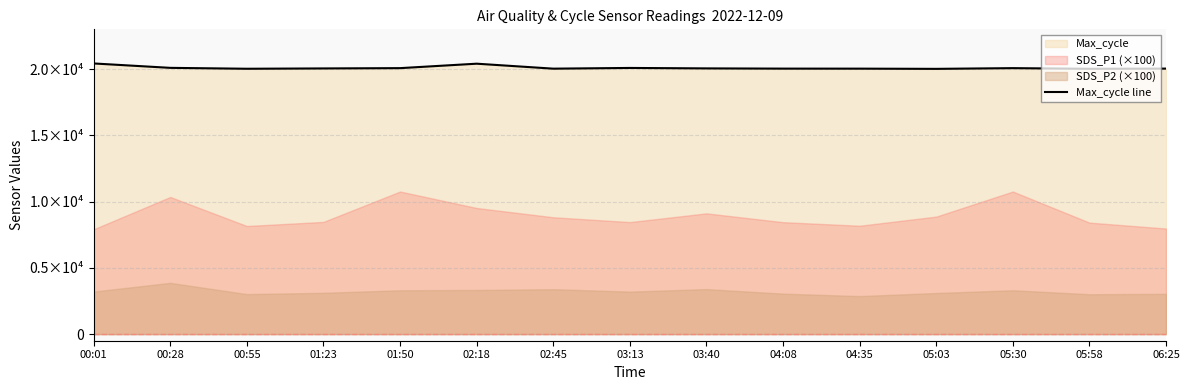

Rank the categories by value from lowest to highest.

05:03, 05:58, 00:55, 02:45, 04:35, 04:08, 06:25, 01:23, 03:40, 01:50, 05:30, 03:13, 00:28, 02:18, 00:01